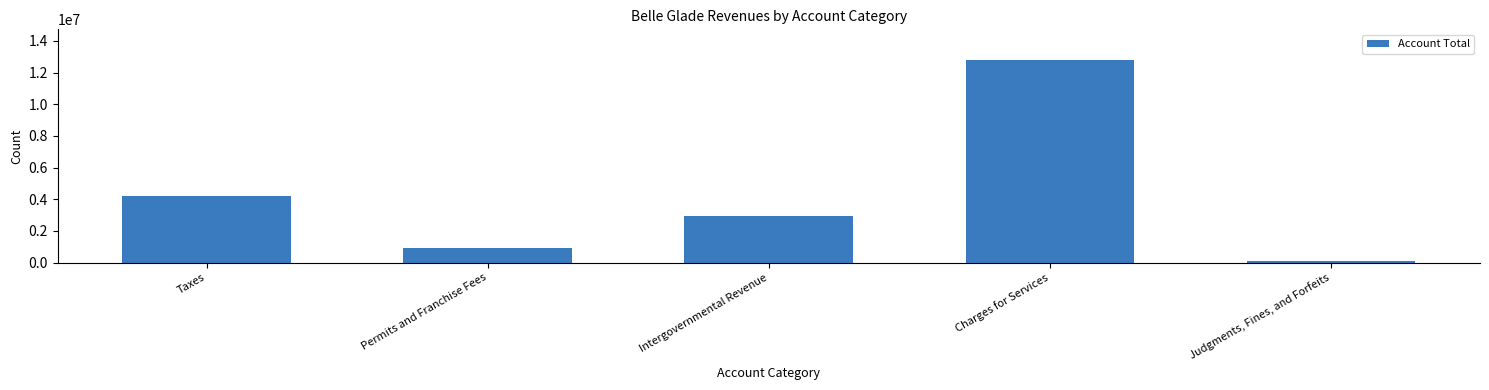

List the labels in order of value, smallest first.

Judgments, Fines, and Forfeits, Permits and Franchise Fees, Intergovernmental Revenue, Taxes, Charges for Services